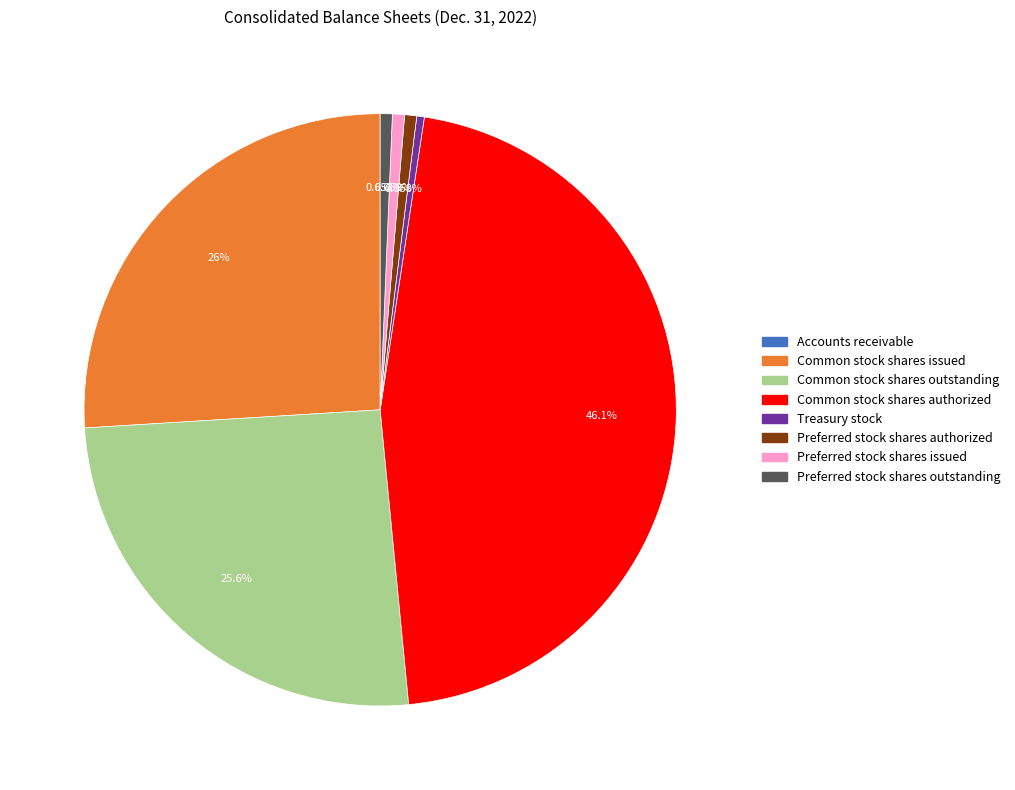

To the nearest percent, what portion does Common stock shares authorized represent?

46%